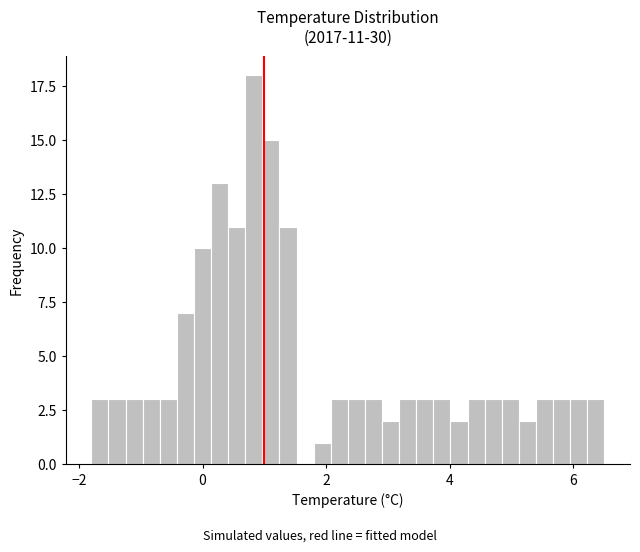

Around what value on the x-axis is the tallest bar? Give the approximate position of its centre, as read against the axis.

0.8